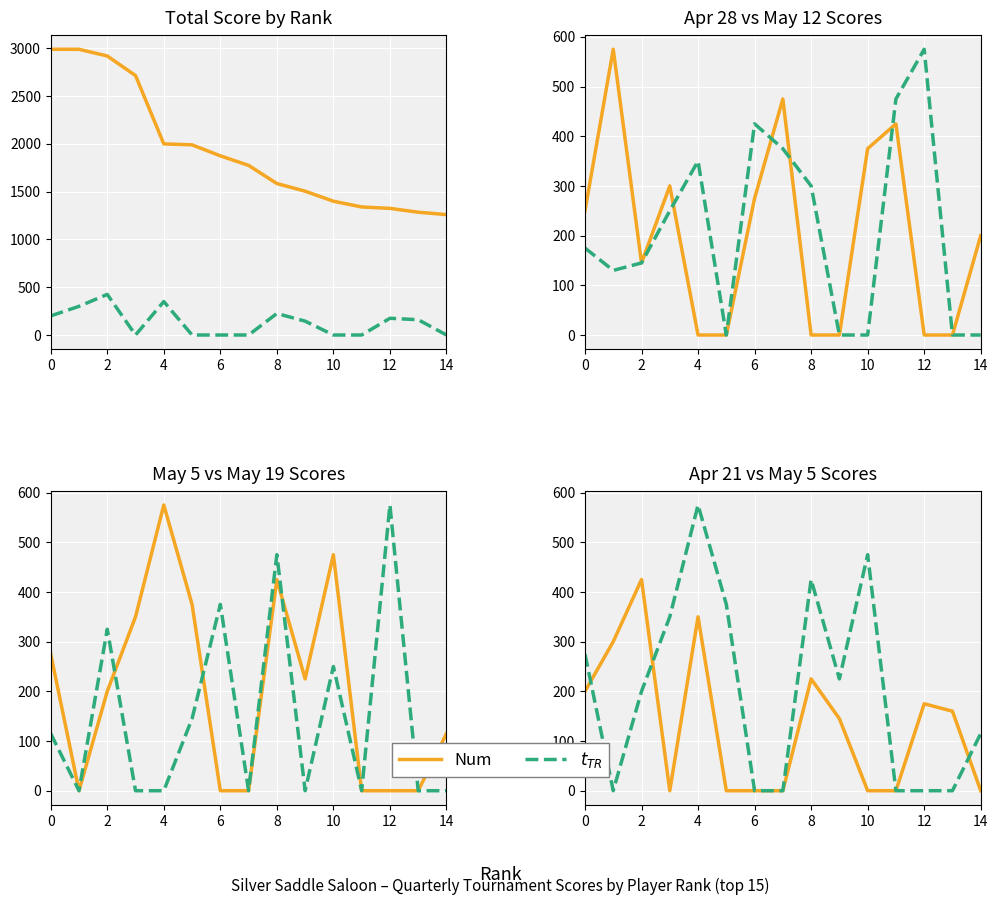

What is the value of the $t_{TR}$ point at the 6th from the left?

375